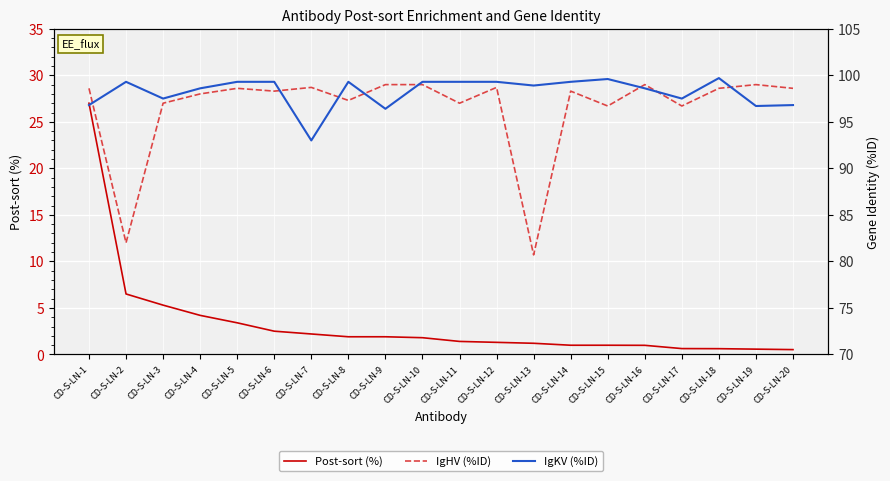

At which label does Post-sort (%) reach its peak?

CD-S-LN-1